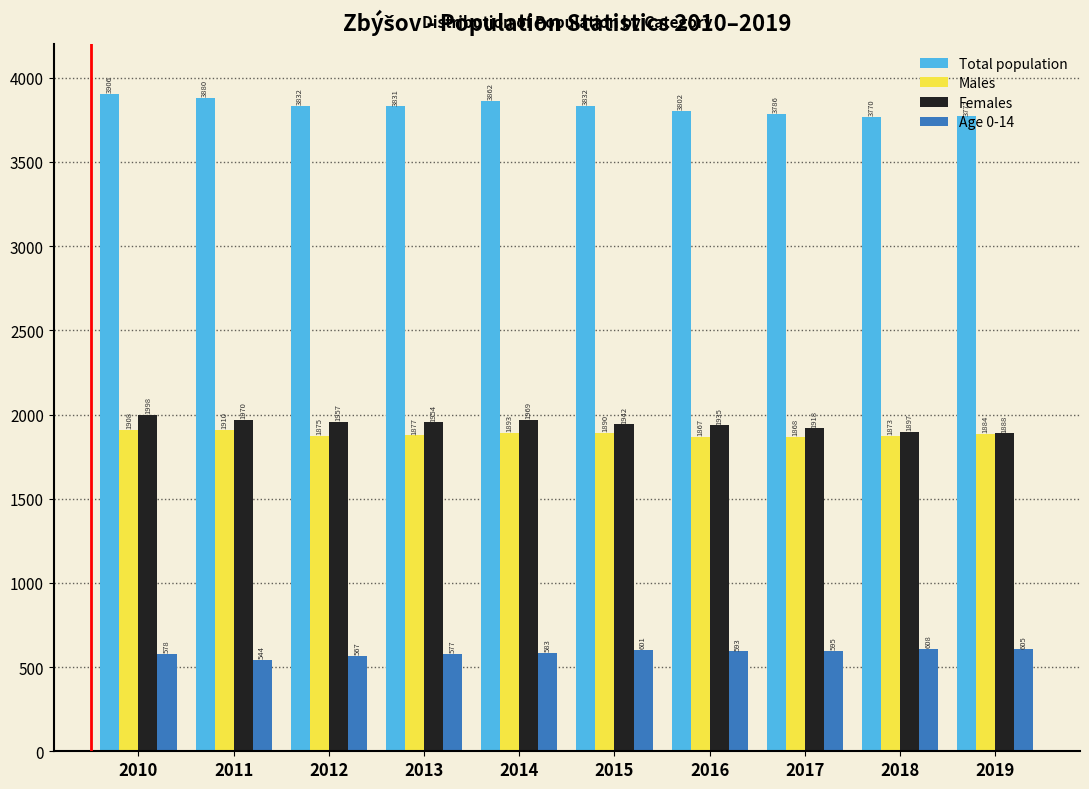

At which category does the chart reach its minimum across all series?

2011